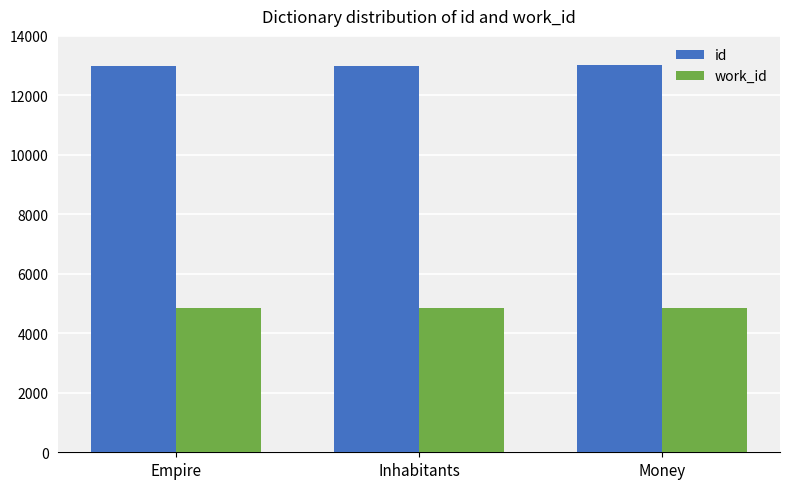

Is it true that id equals 13027 at Money?

True